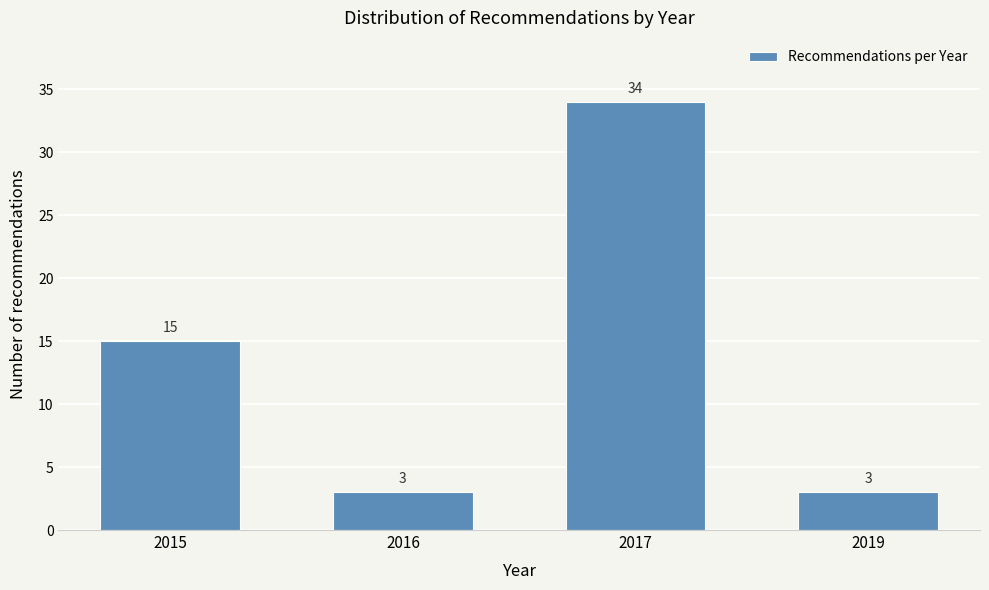

Reading left to right, list all the values displayed in this chart.

15	3	34	3